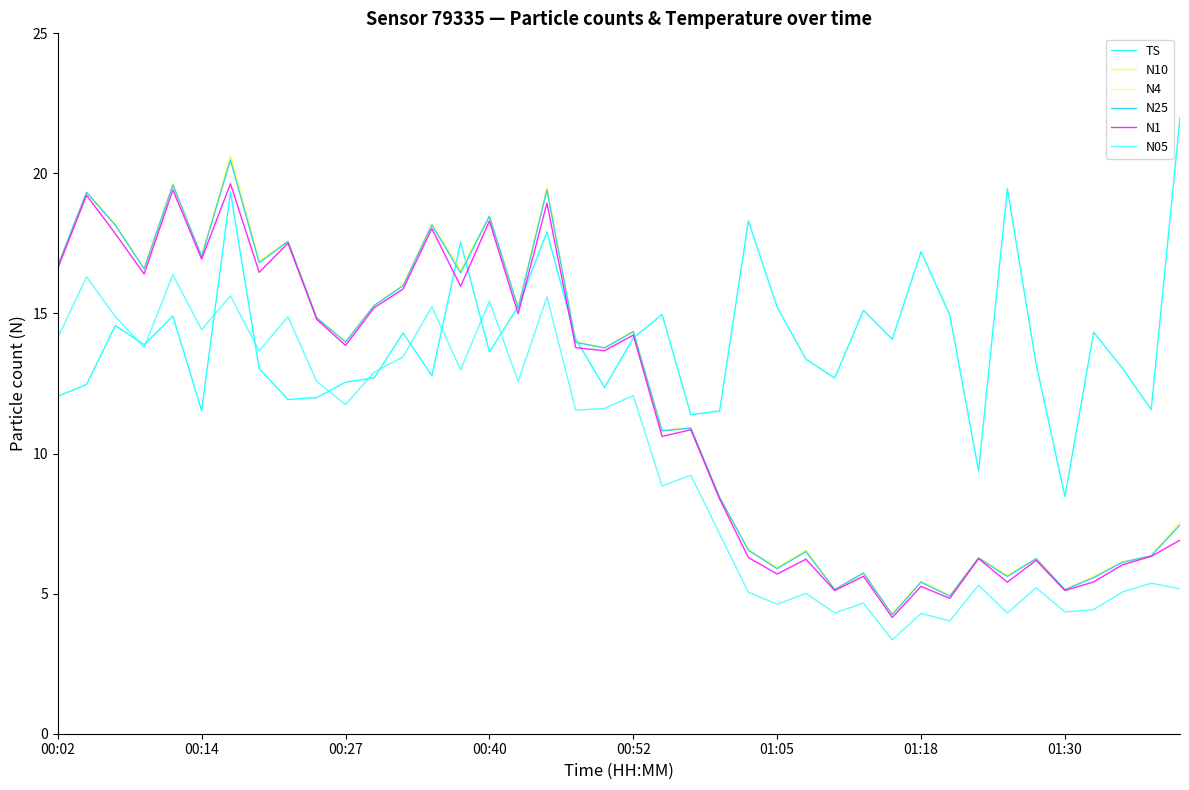

What is the greatest value displayed?

22.0